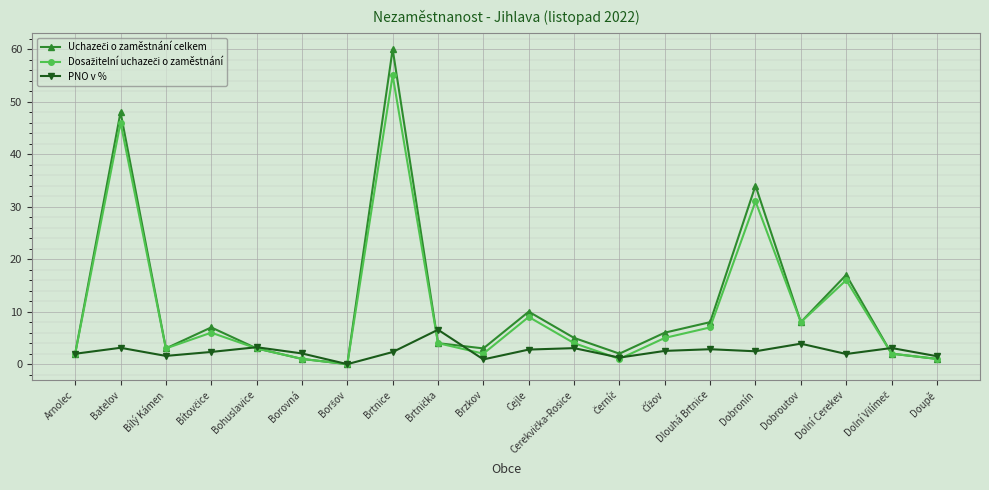

True or false: PNO v % has more than 1 interior local peaks.

True